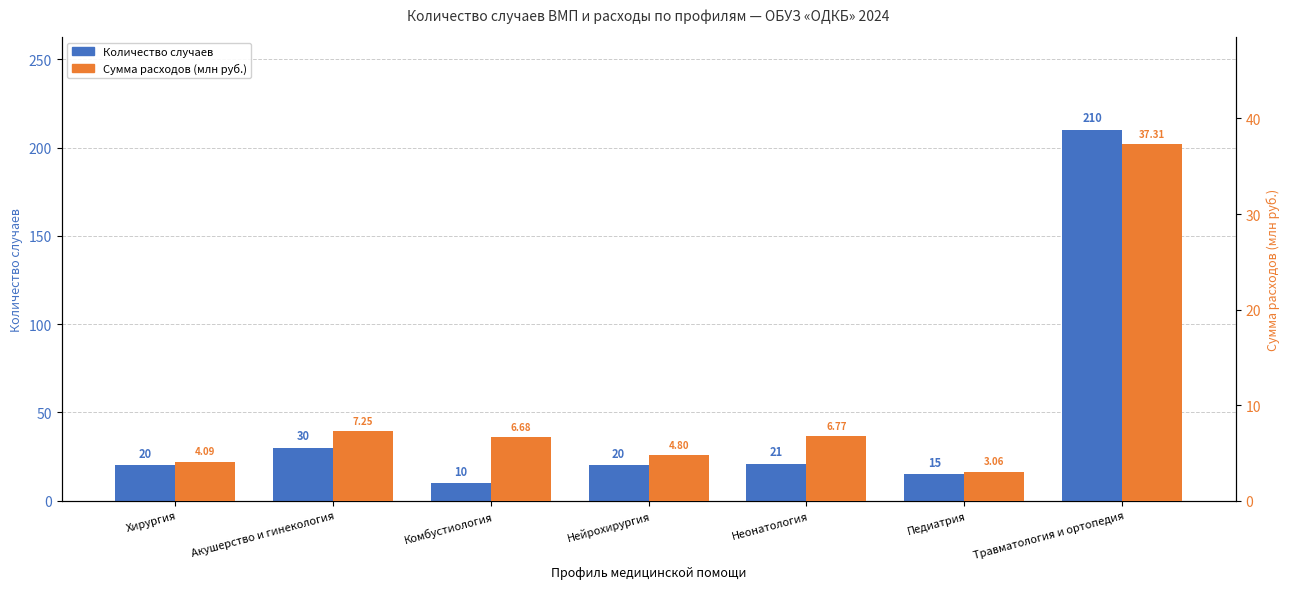

How many bars are there in each group?

2